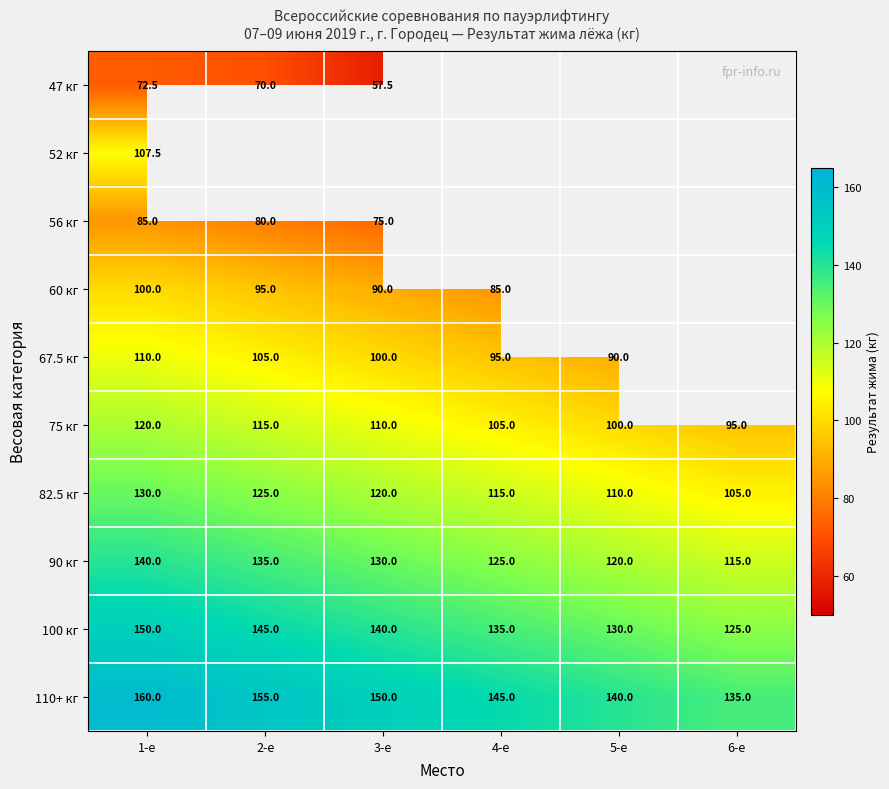

How many values in the 75 кг series are below 110?

3